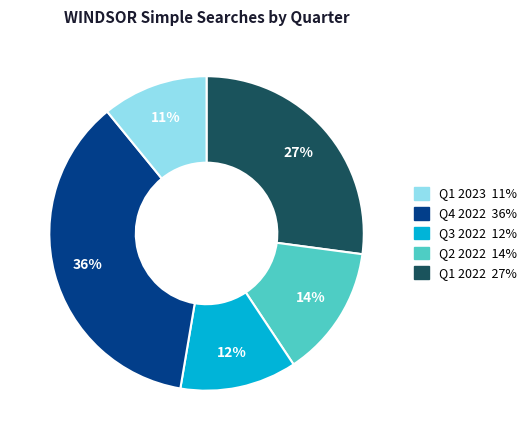

Is there a majority slice in this chart?

No